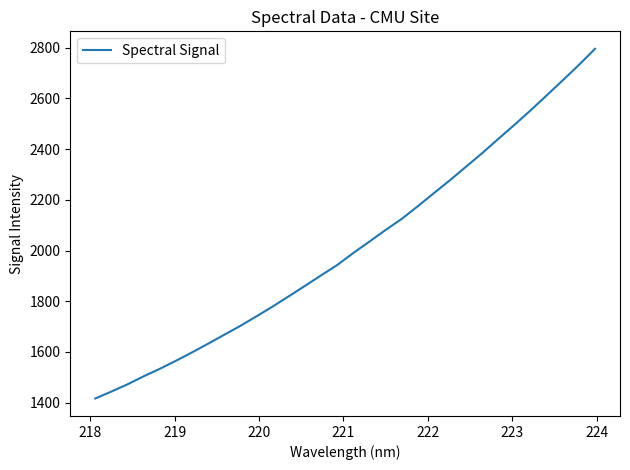

What is the greatest value displayed?

2796.0